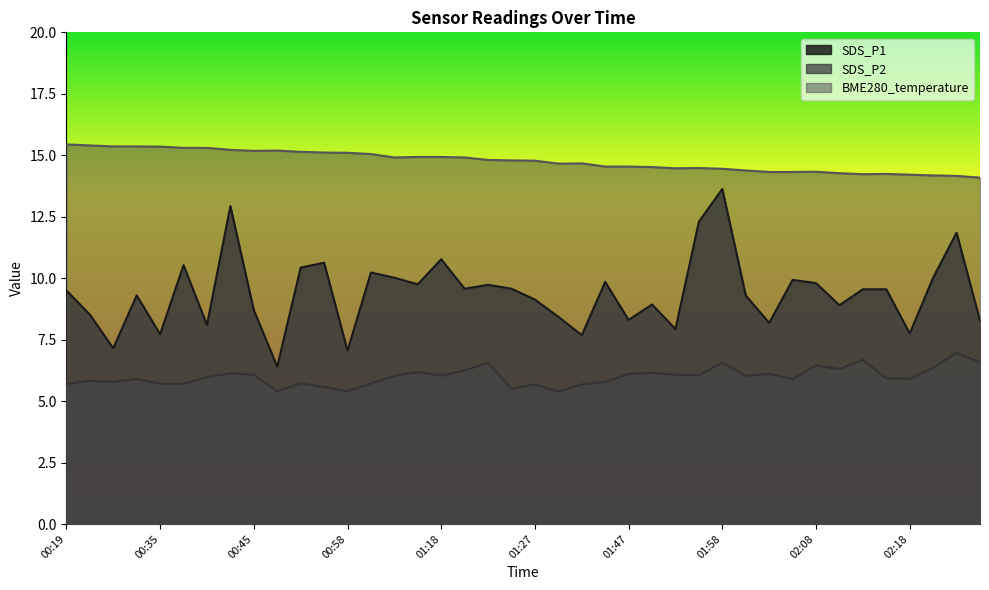

Between 02:13 and 01:58, which is larger?

01:58